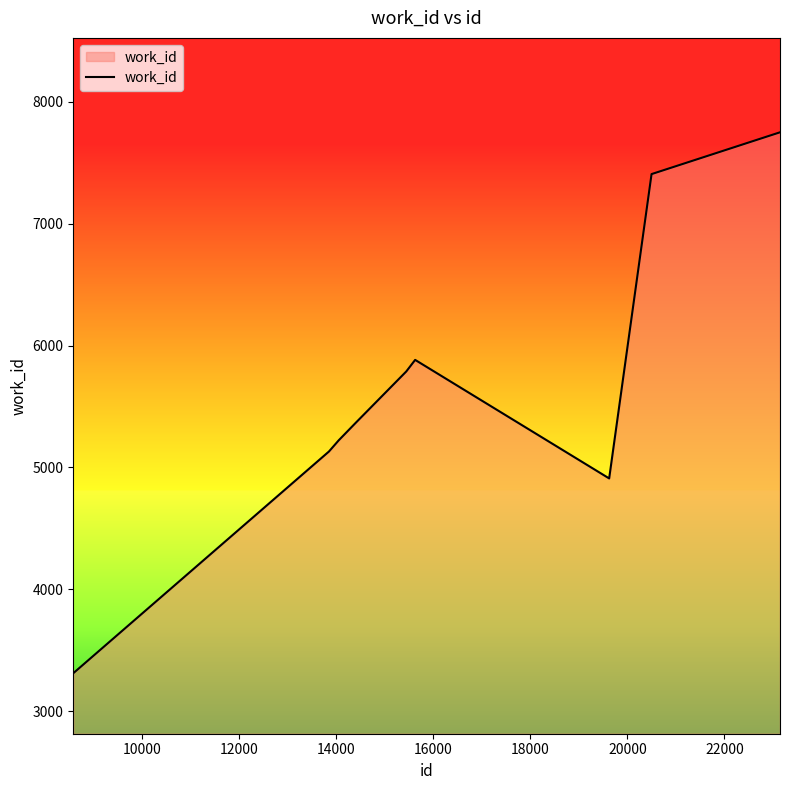

What is the sum of all values?

55990